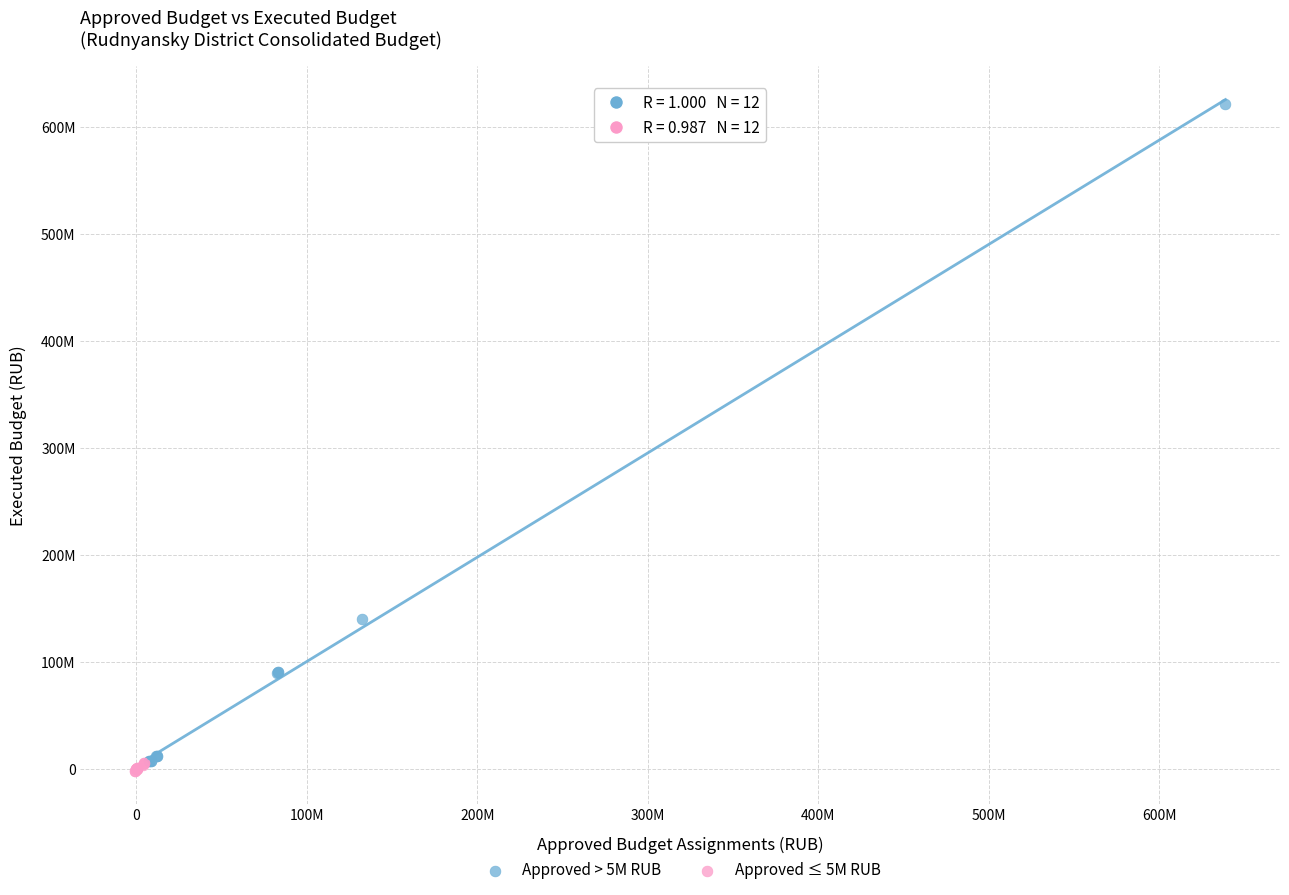

What are all the series names shown in the legend?

Approved > 5M RUB, Approved ≤ 5M RUB